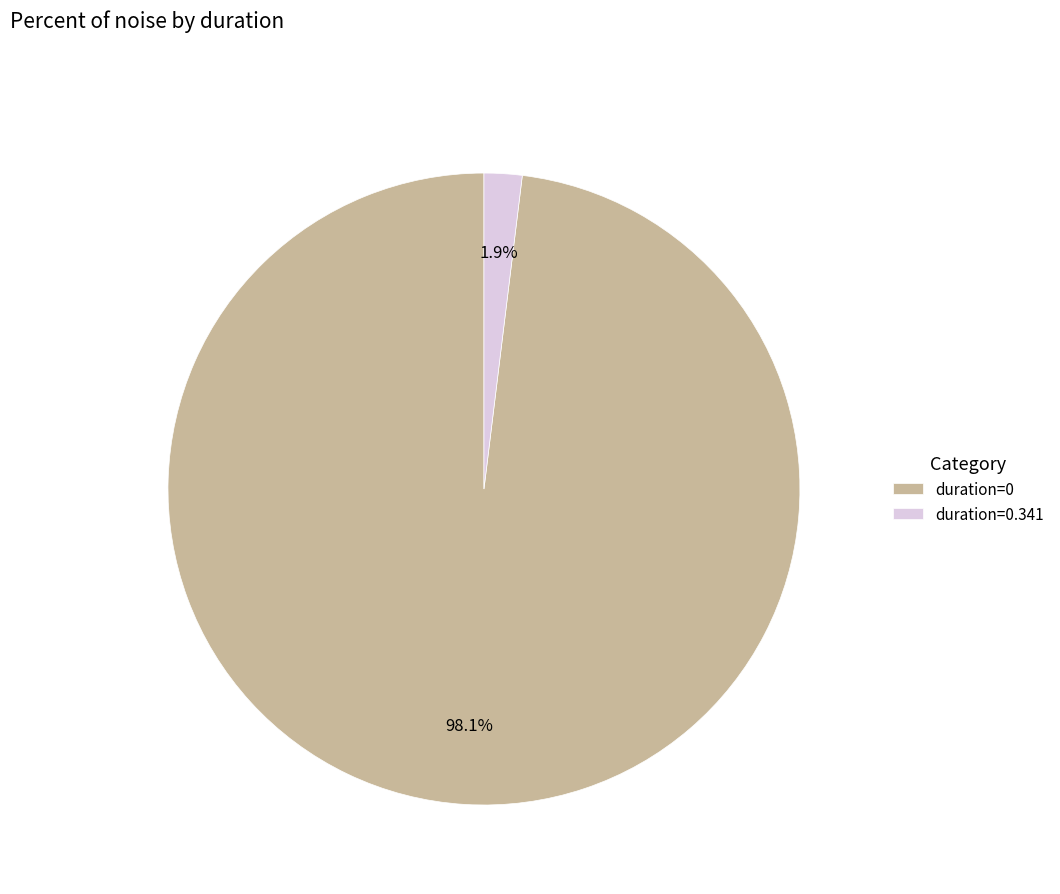

How many segments does this pie chart have?

2